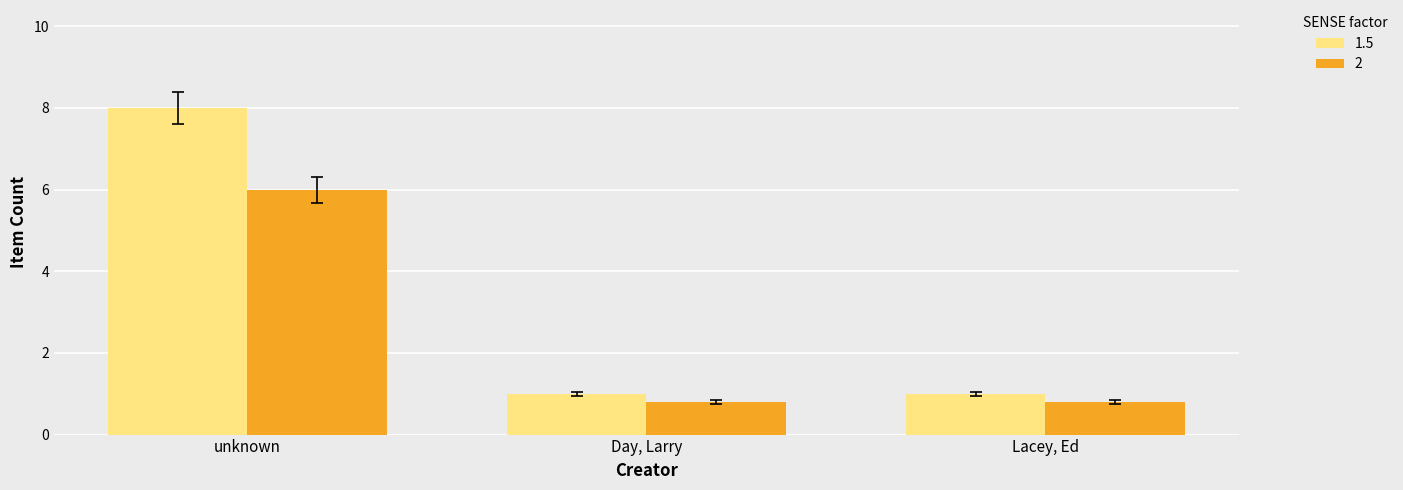

What is the spread (max minus min) of values at unknown?

2.0